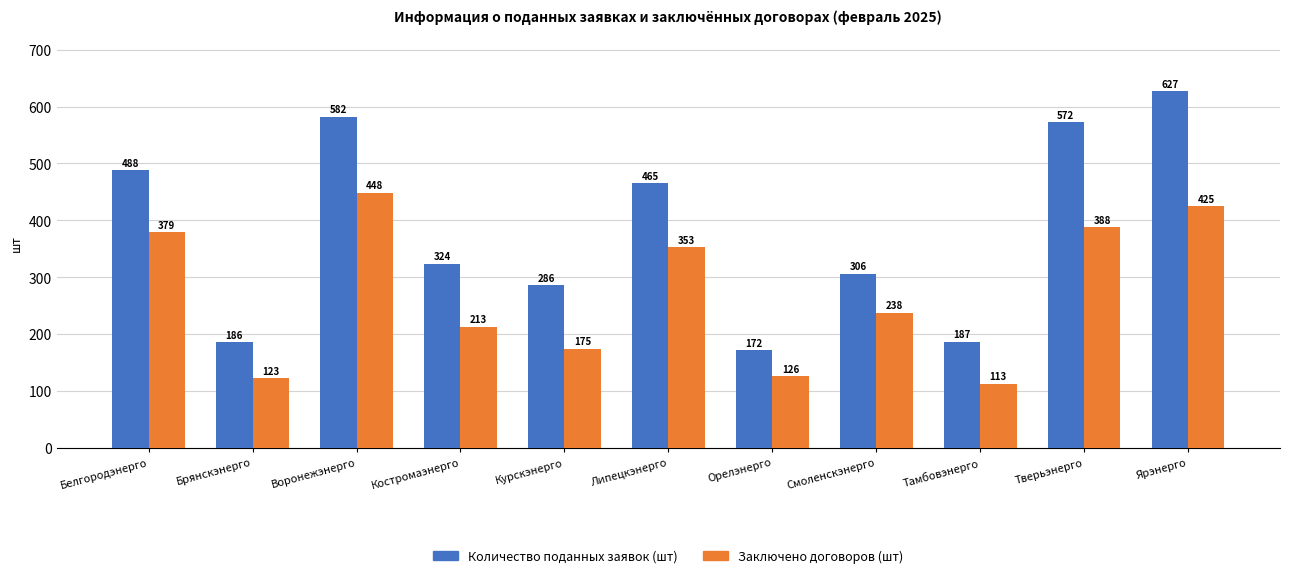

What is the total value across all series at Белгородэнерго?

867